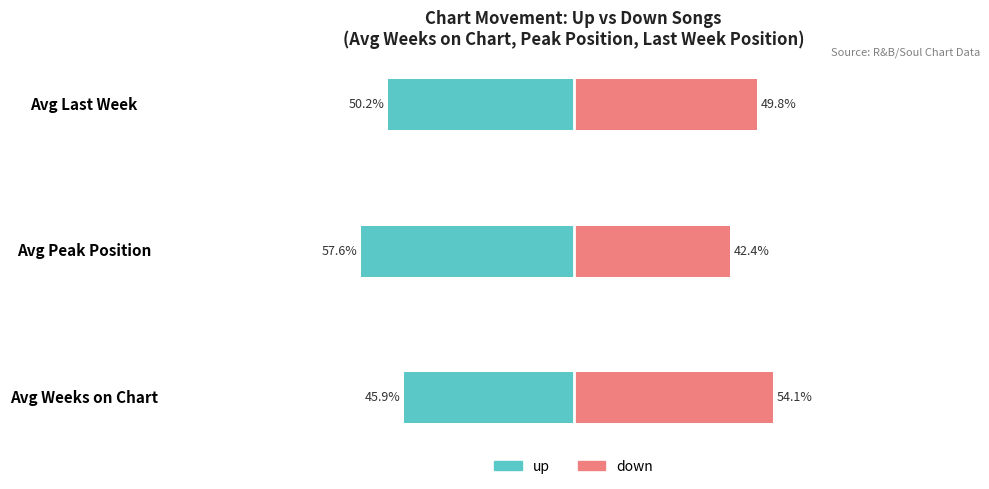

Between Avg Peak Position and Avg Last Week, which is larger?

Avg Last Week